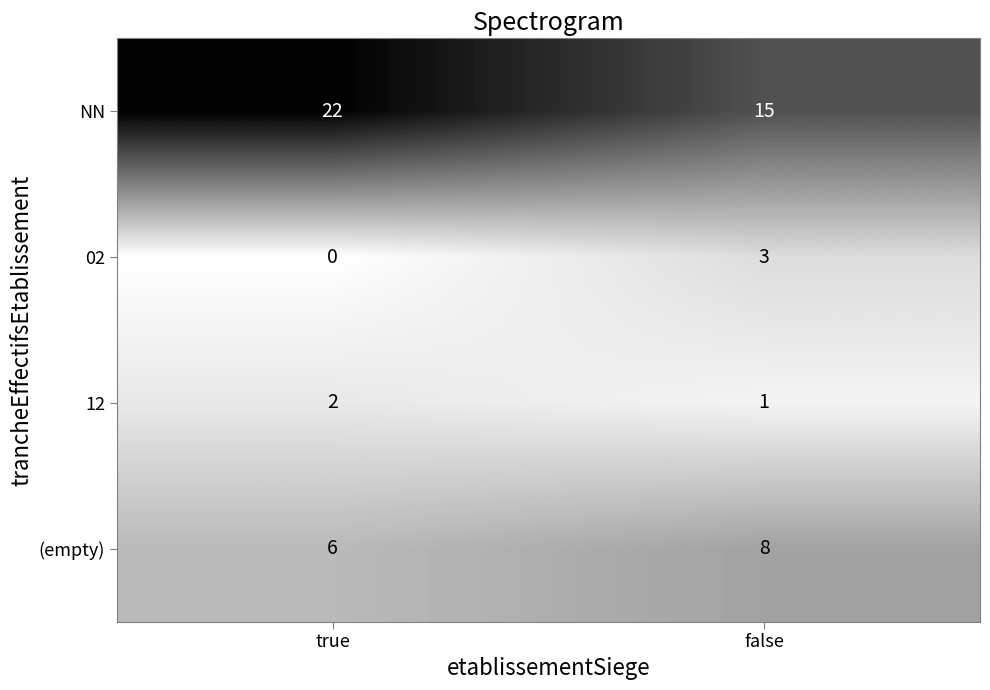

At true, list the series in order from smallest to largest.

02, 12, (empty), NN